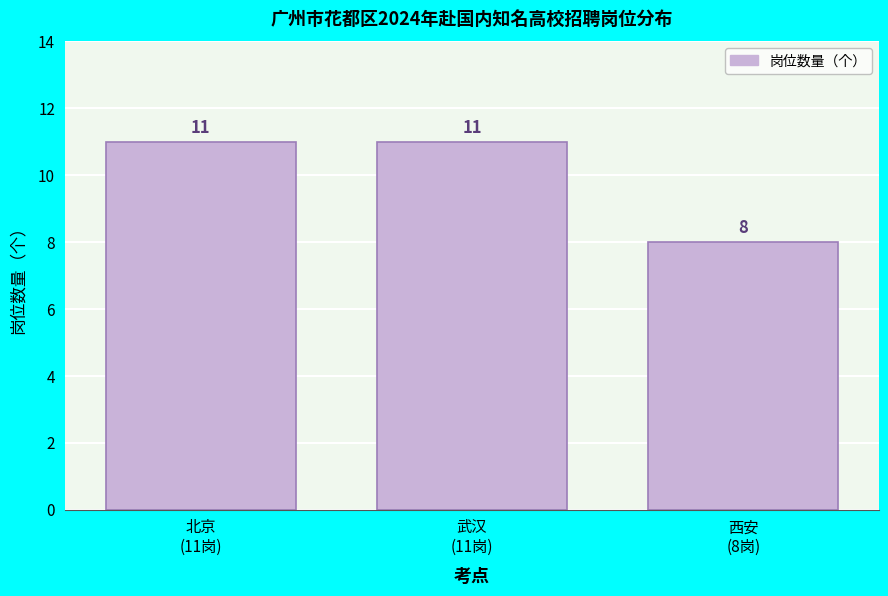

Reading left to right, transcribe all the data shown in this chart.

11	11	8